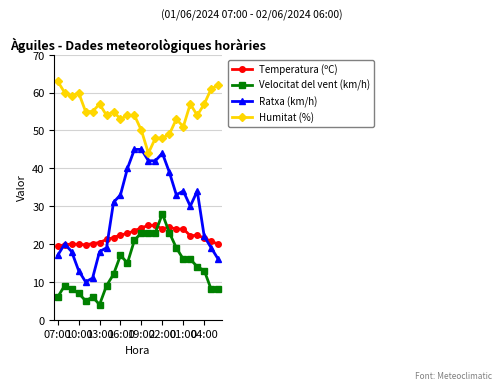

Which series has the widest spread of values?

Ratxa (km/h)